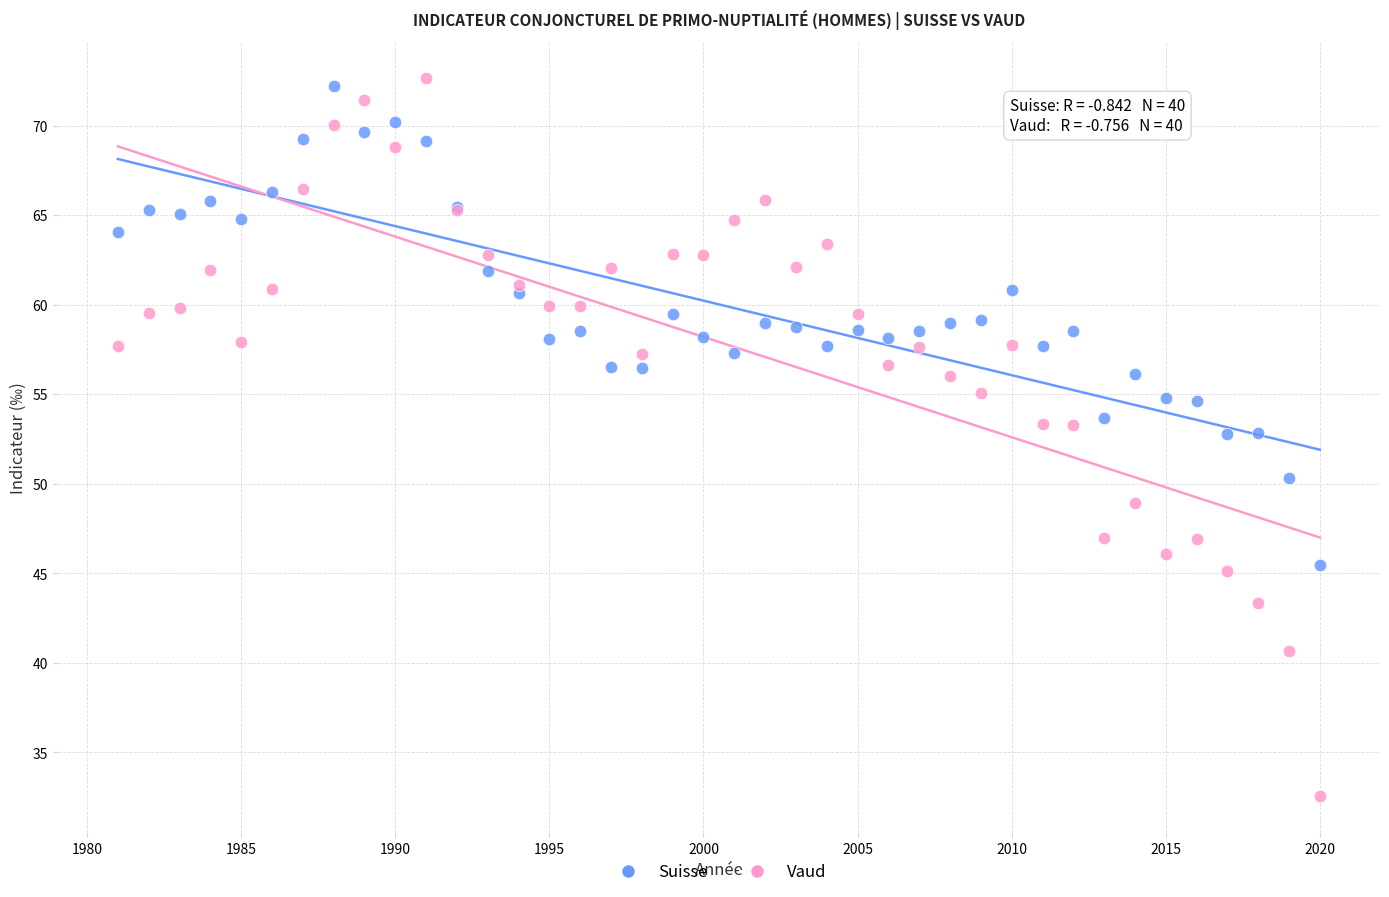

What is the X range (max minus min) for the scatter plot?

39.0